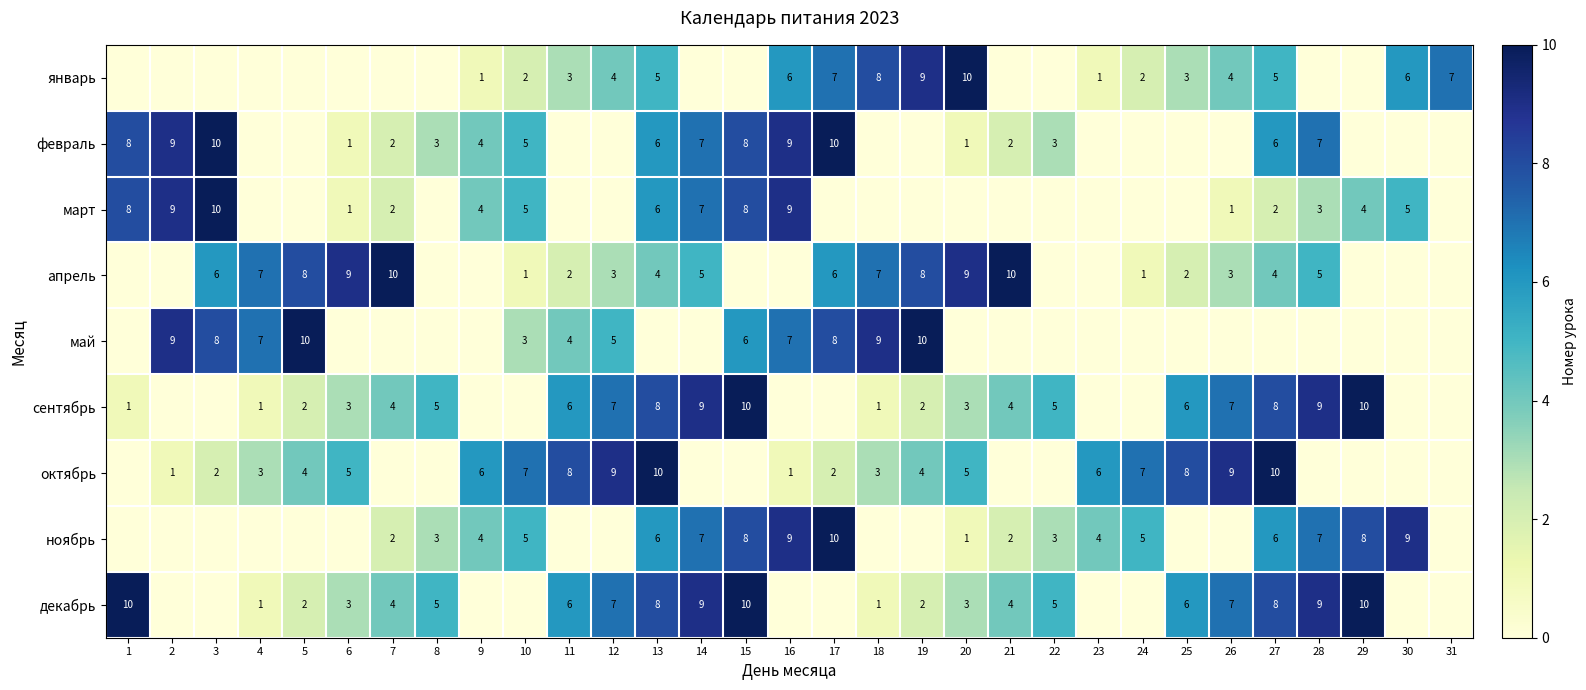

The апрель series shows 10 at 7. True or false?

True